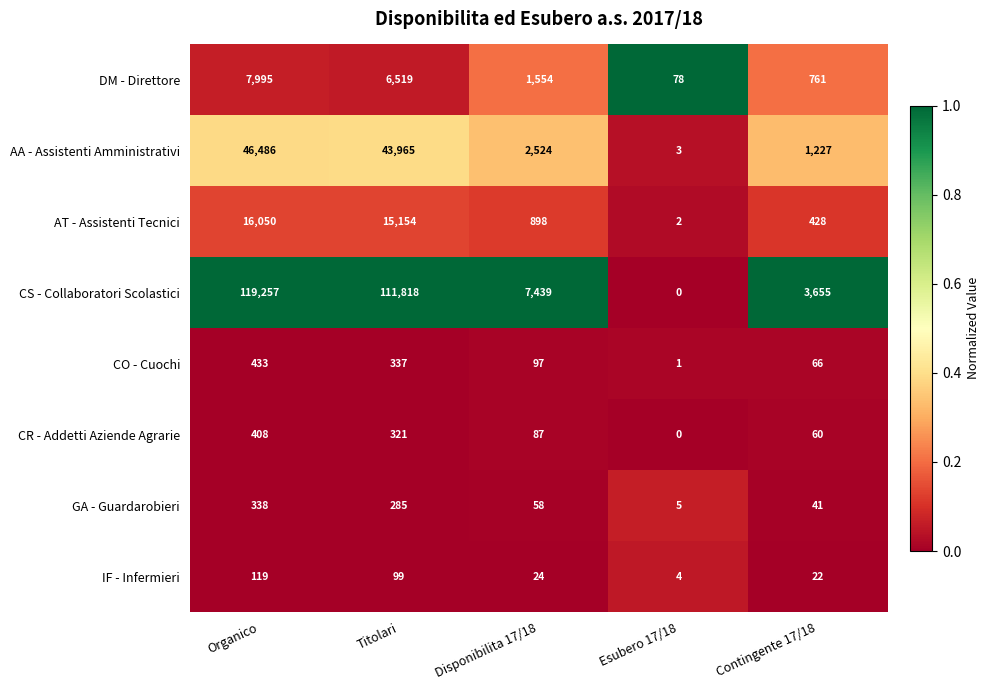

Where does the AT - Assistenti Tecnici series first go above 898?

Organico